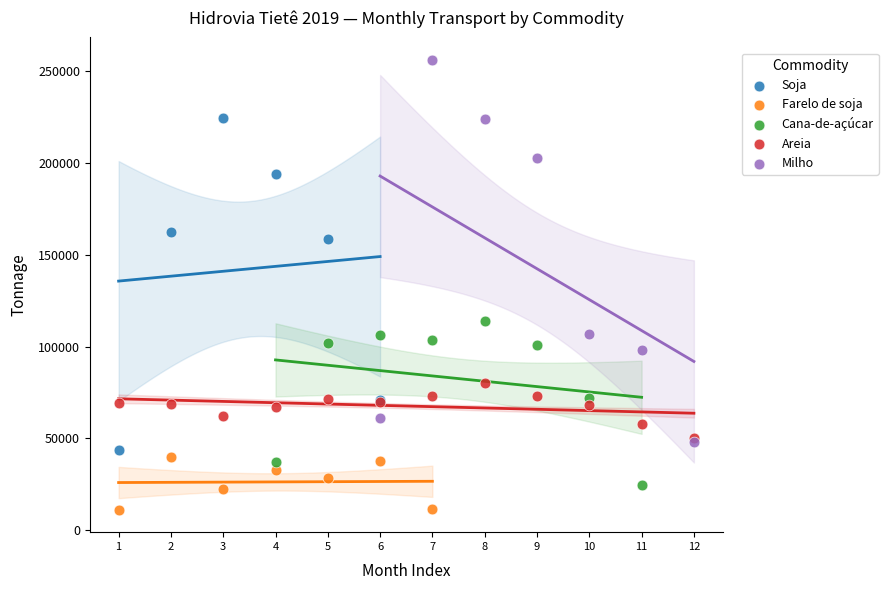

Which series reaches the minimum Y coordinate?

Farelo de soja